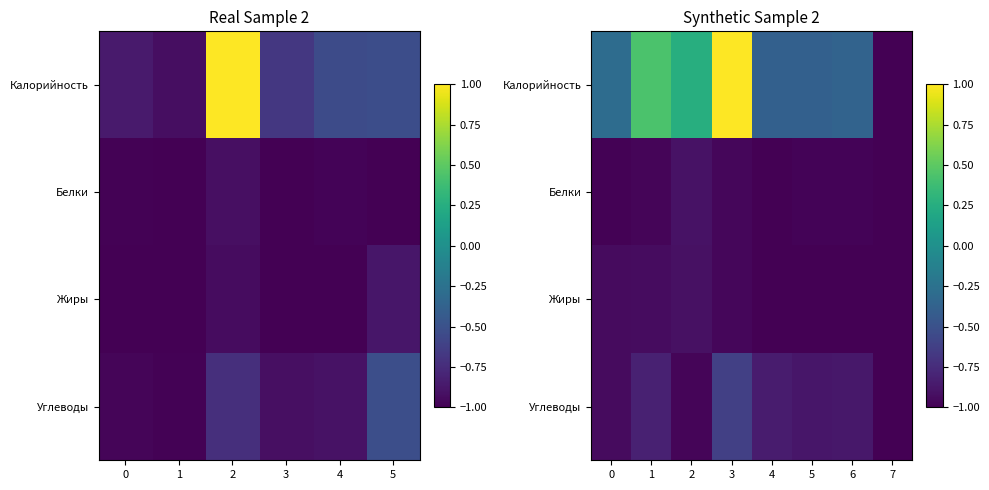

Which series has the largest total across all categories?

Калорийность